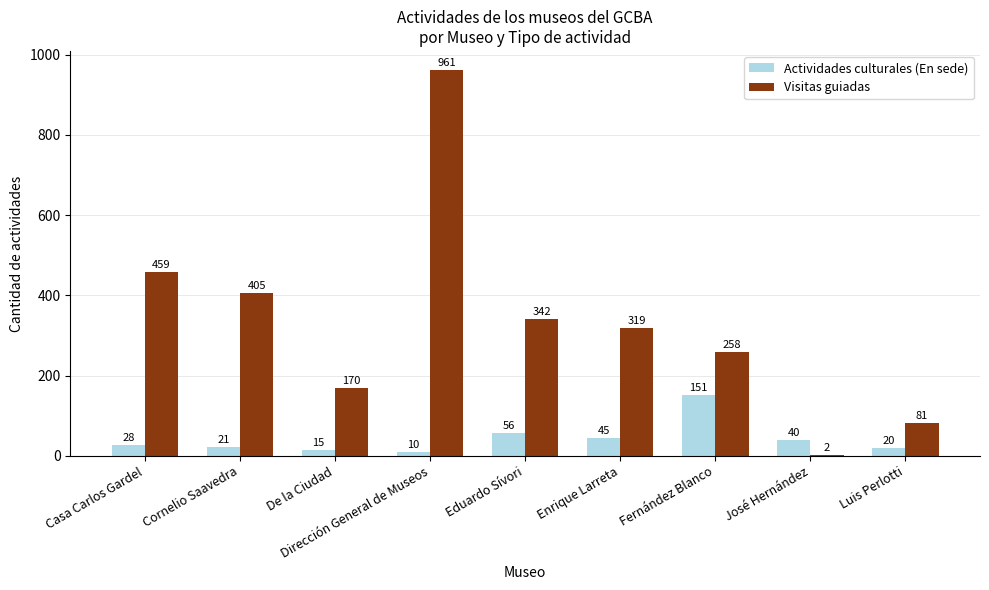

What are all the series names shown in the legend?

Actividades culturales (En sede), Visitas guiadas